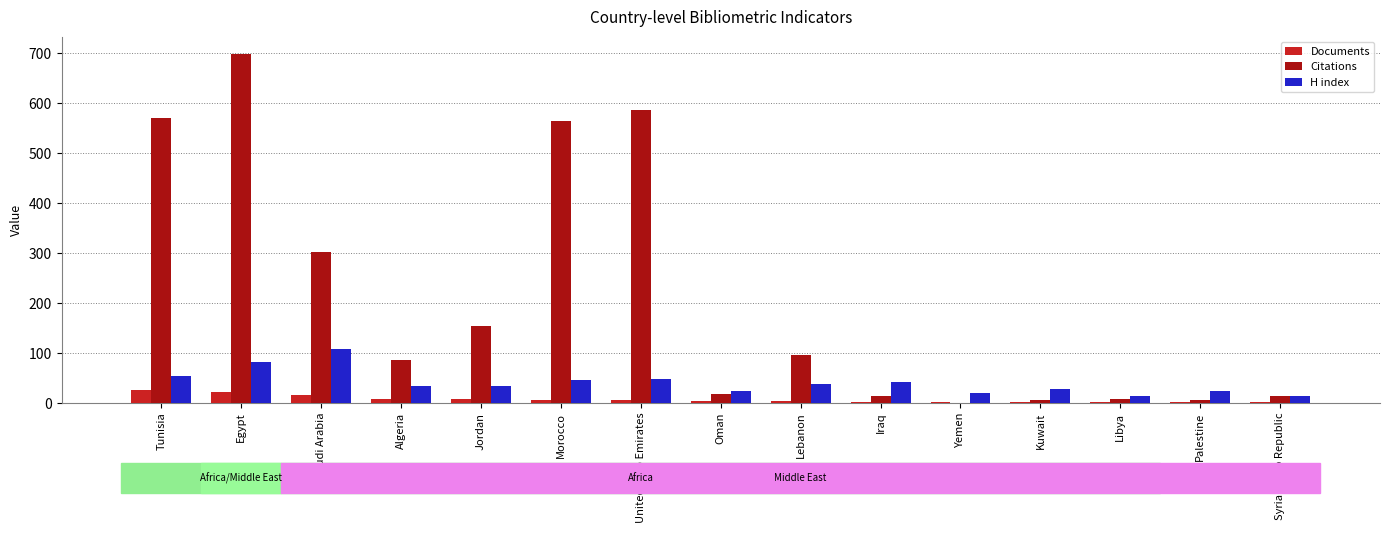

Between Lebanon and Libya, which series saw the biggest shift?

Citations